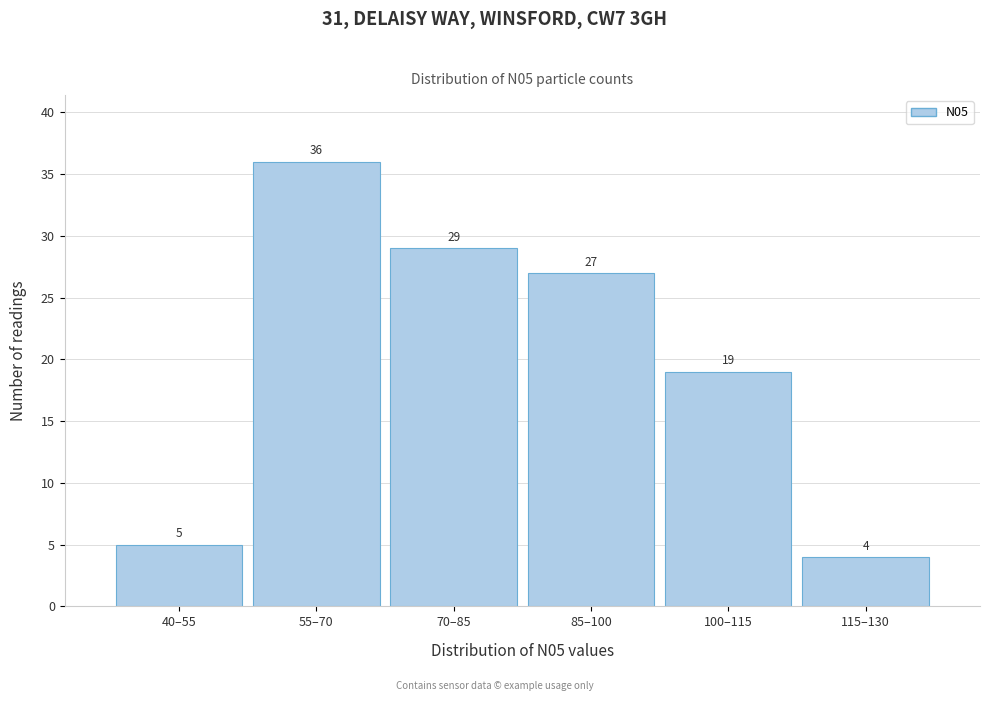

Reading right to left, transcribe all the data shown in this chart.

115–130=4	100–115=19	85–100=27	70–85=29	55–70=36	40–55=5